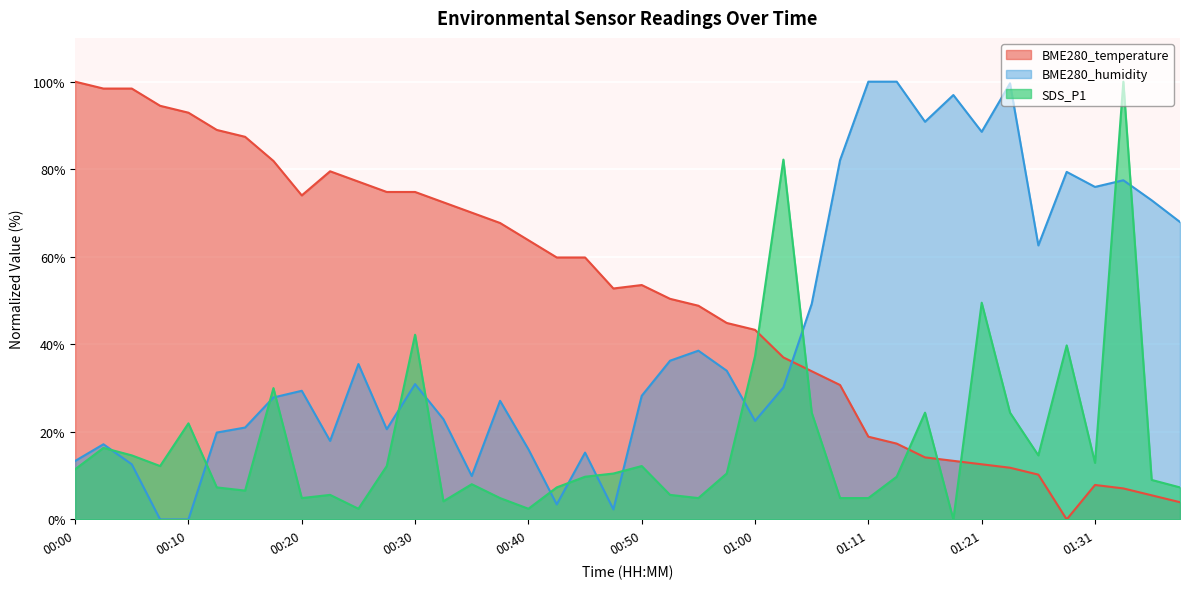

At which label does BME280_temperature first exceed 53?

00:00